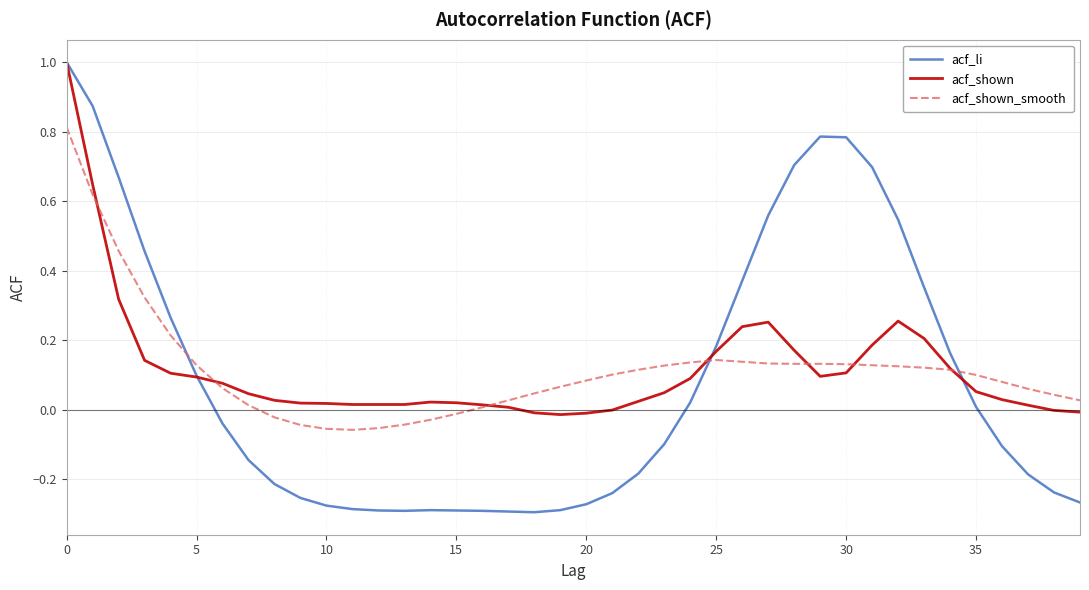

Which series has the widest spread of values?

acf_li